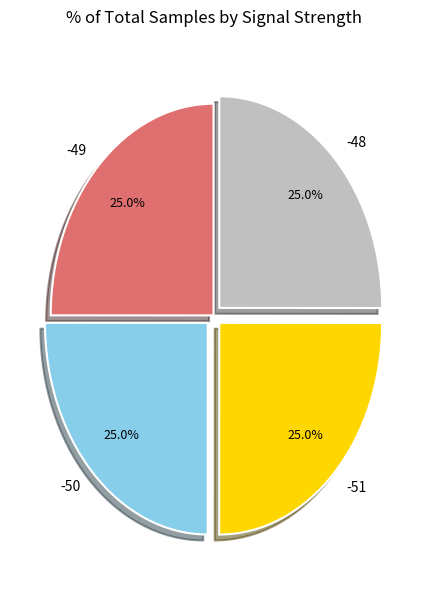

Is -51 the majority of the pie?

No